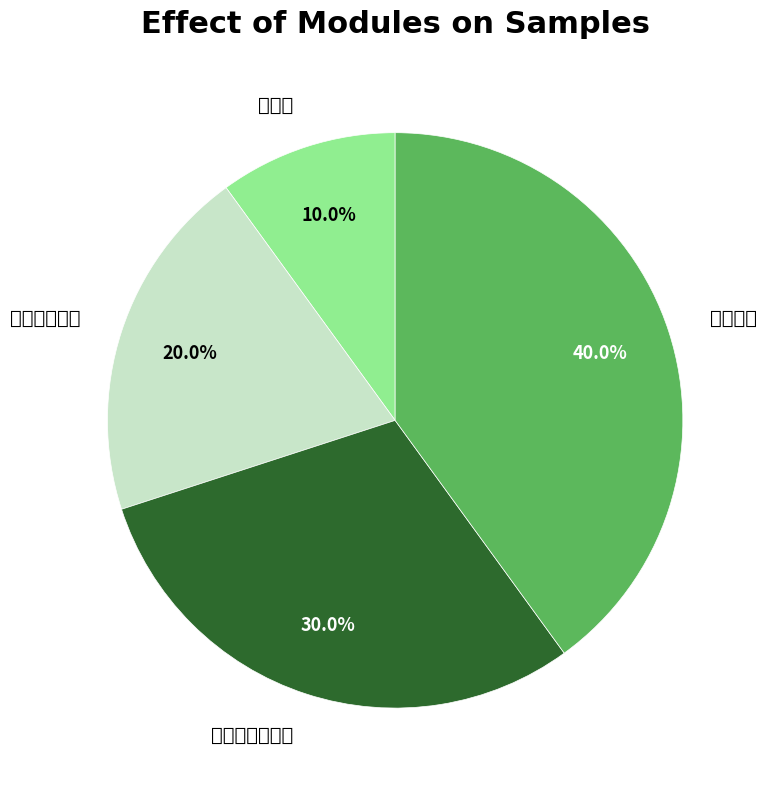

Is there a majority slice in this chart?

No